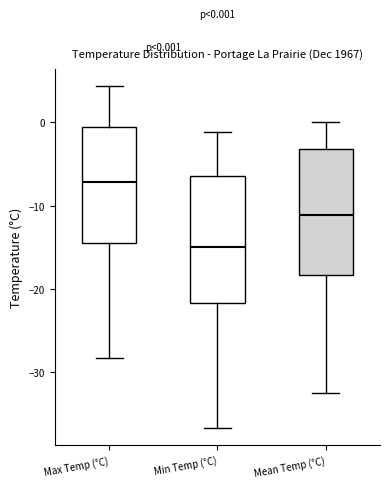

Which box has the highest median line?

Max Temp (°C)